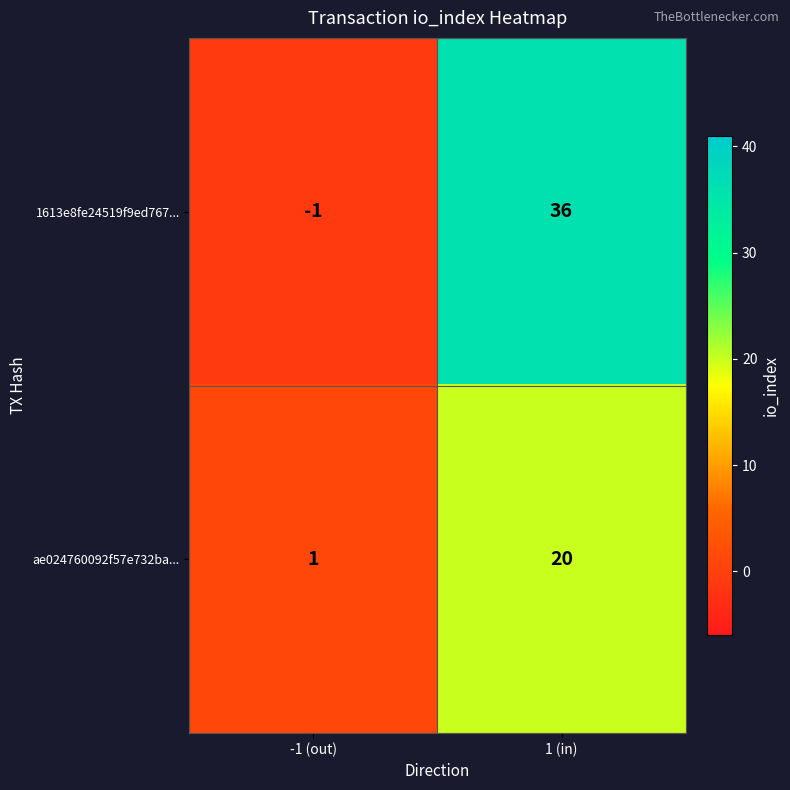

What is the sum of all 1613e8fe24519f9ed767... values?

35